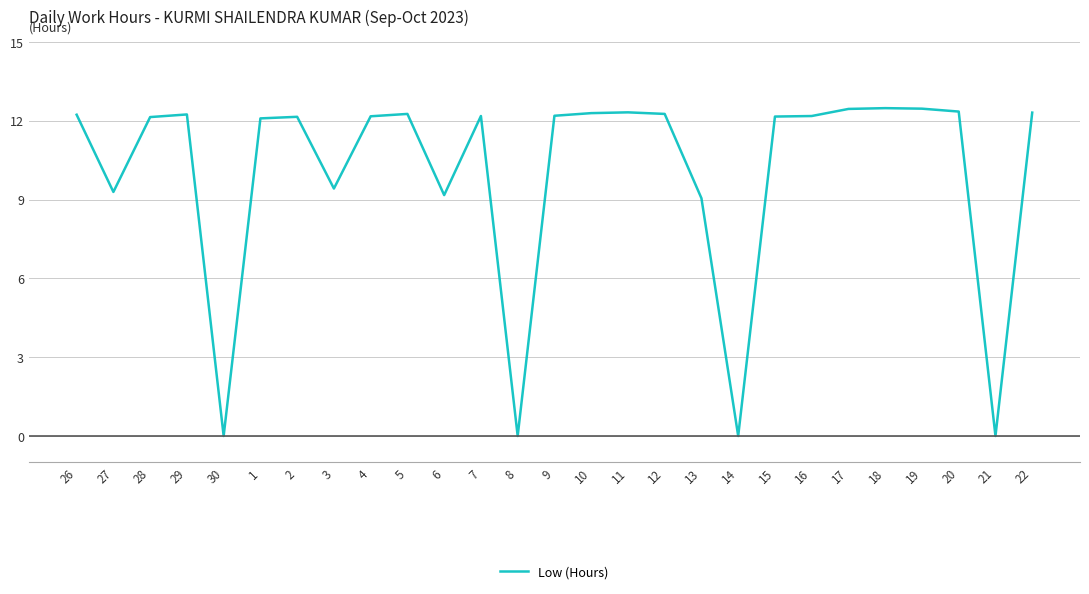

What position from the left is 18?

23